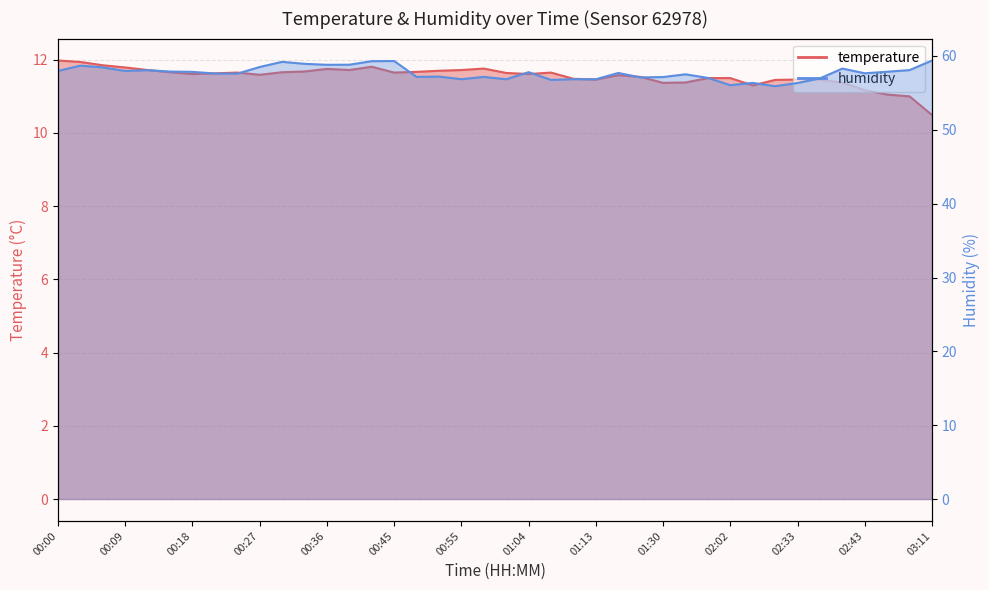

What is the total value across all series at 00:55?

68.6